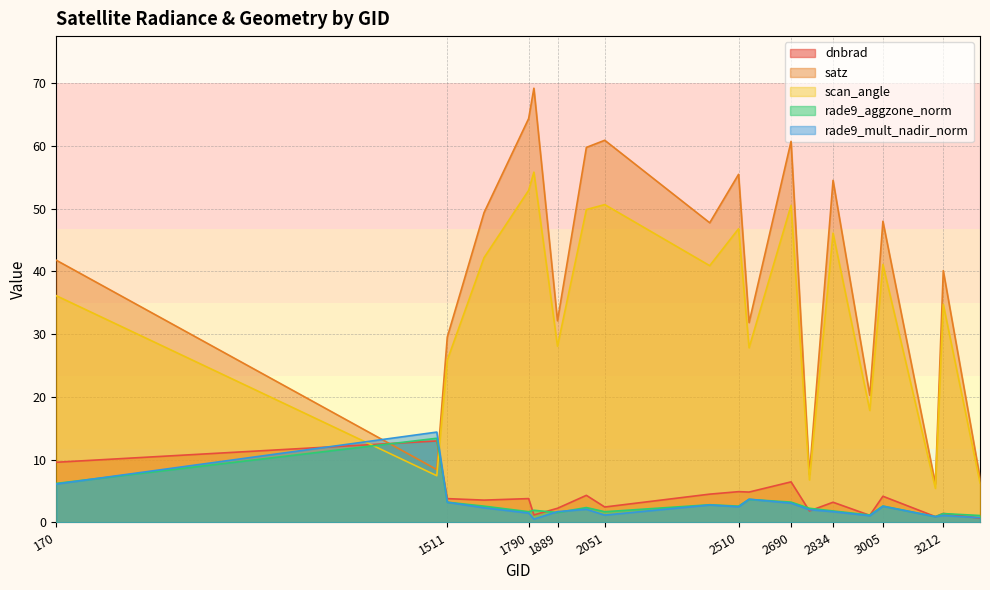

What are all the series names shown in the legend?

dnbrad, satz, scan_angle, rade9_aggzone_norm, rade9_mult_nadir_norm